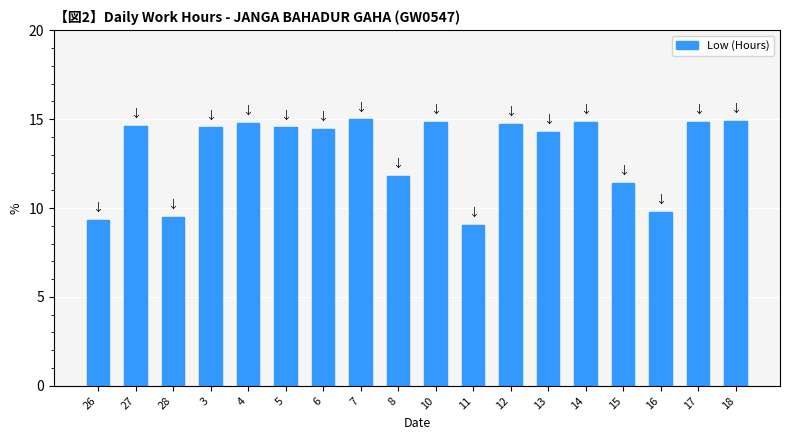

How many values exceed 14?

12